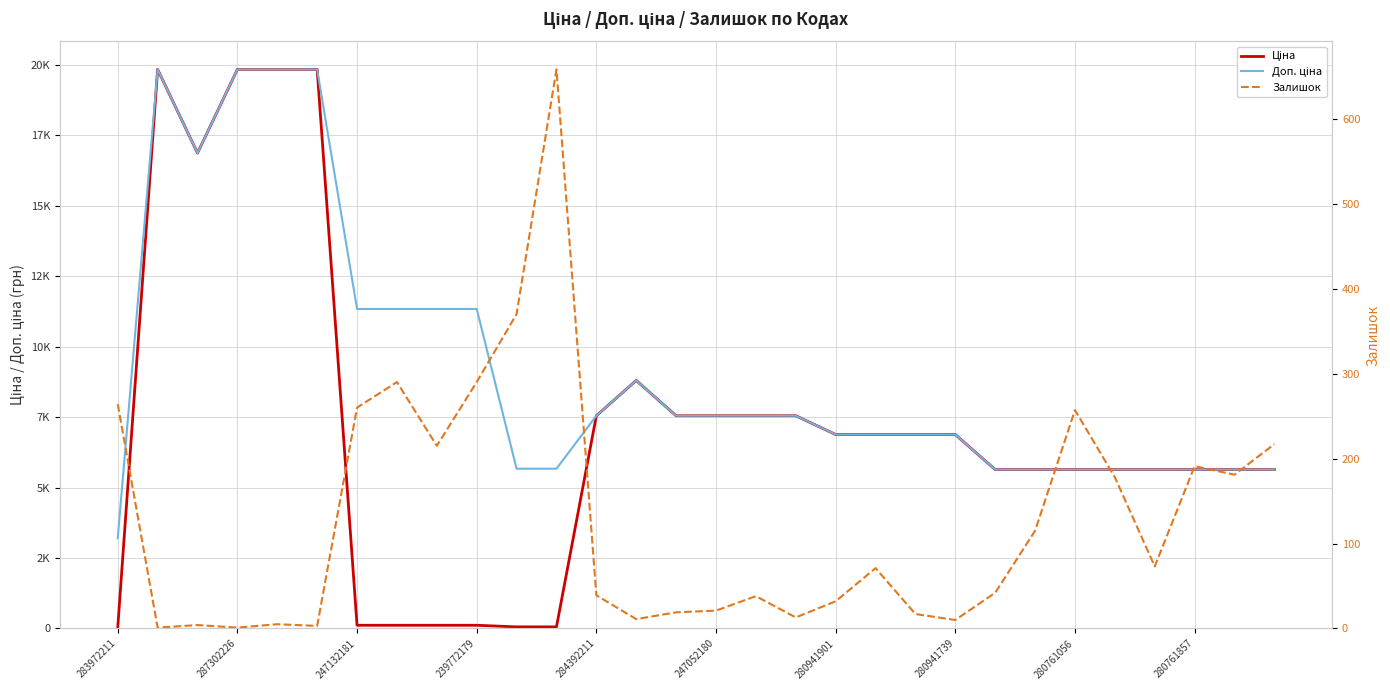

What is the difference between the highest and lowest values at 19?

6808.5